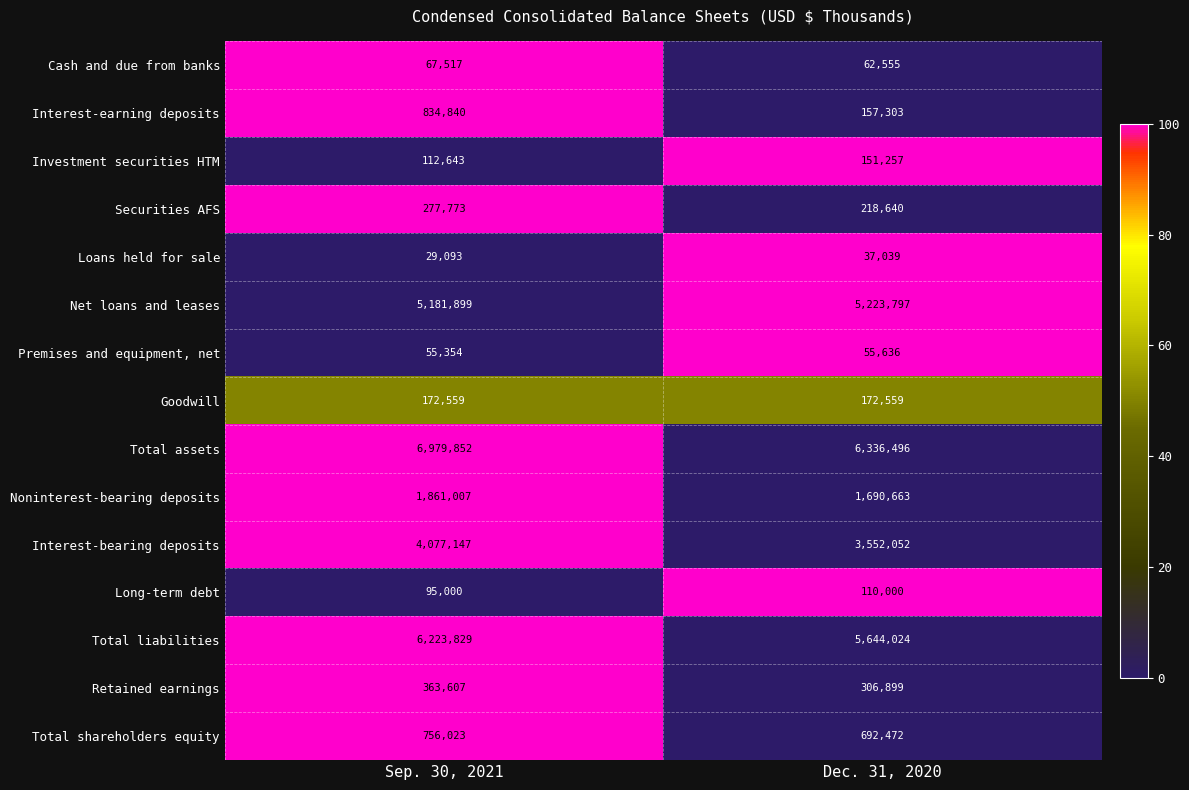

At which category is the sum across all series the highest?

Sep. 30, 2021